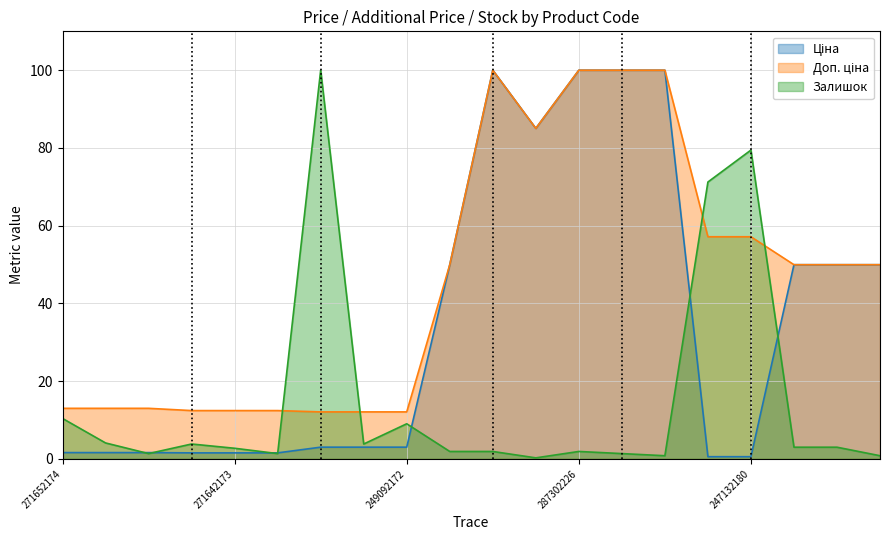

What is the spread (max minus min) of values at 249092173?

9.1